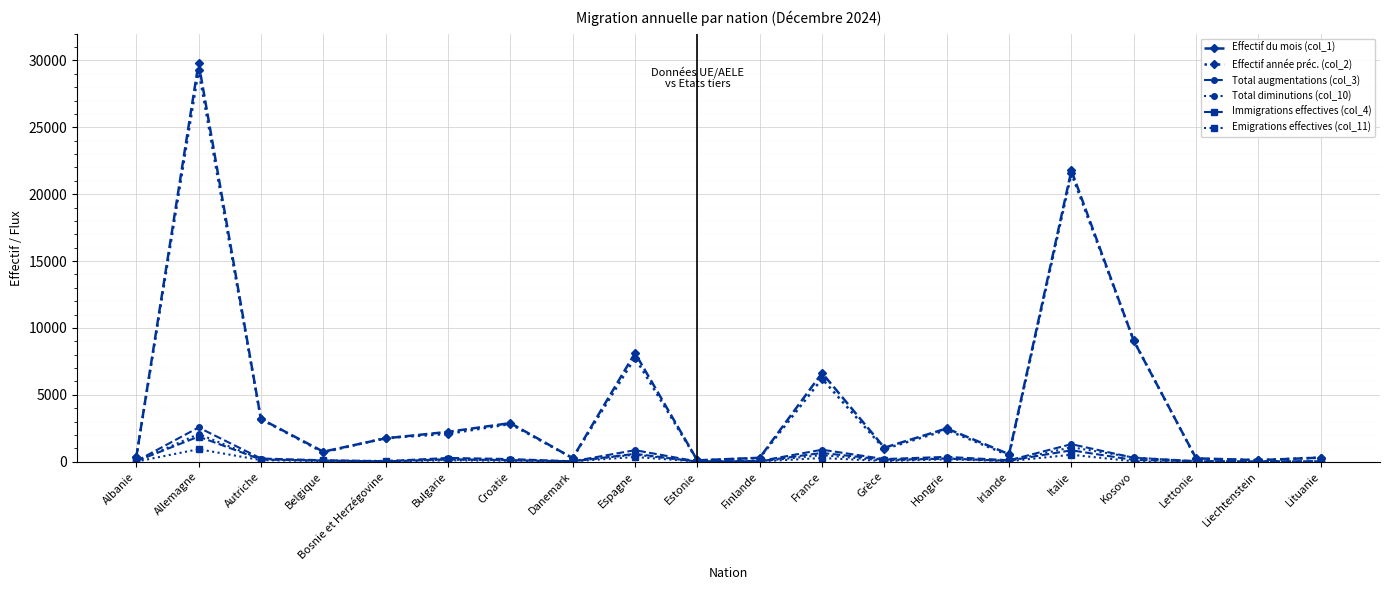

What is the highest value of the Immigrations effectives (col_4) series?

1875